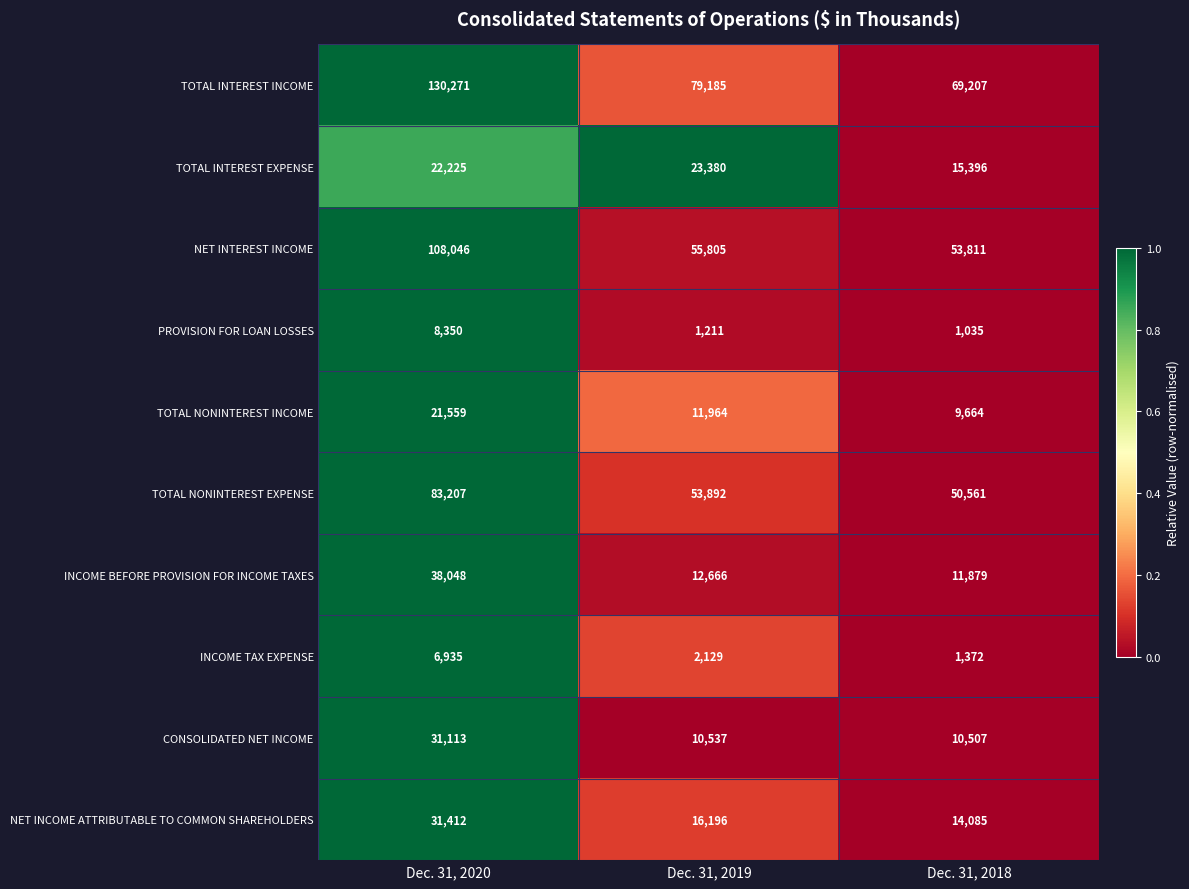

At which category is the sum across all series the highest?

Dec. 31, 2020